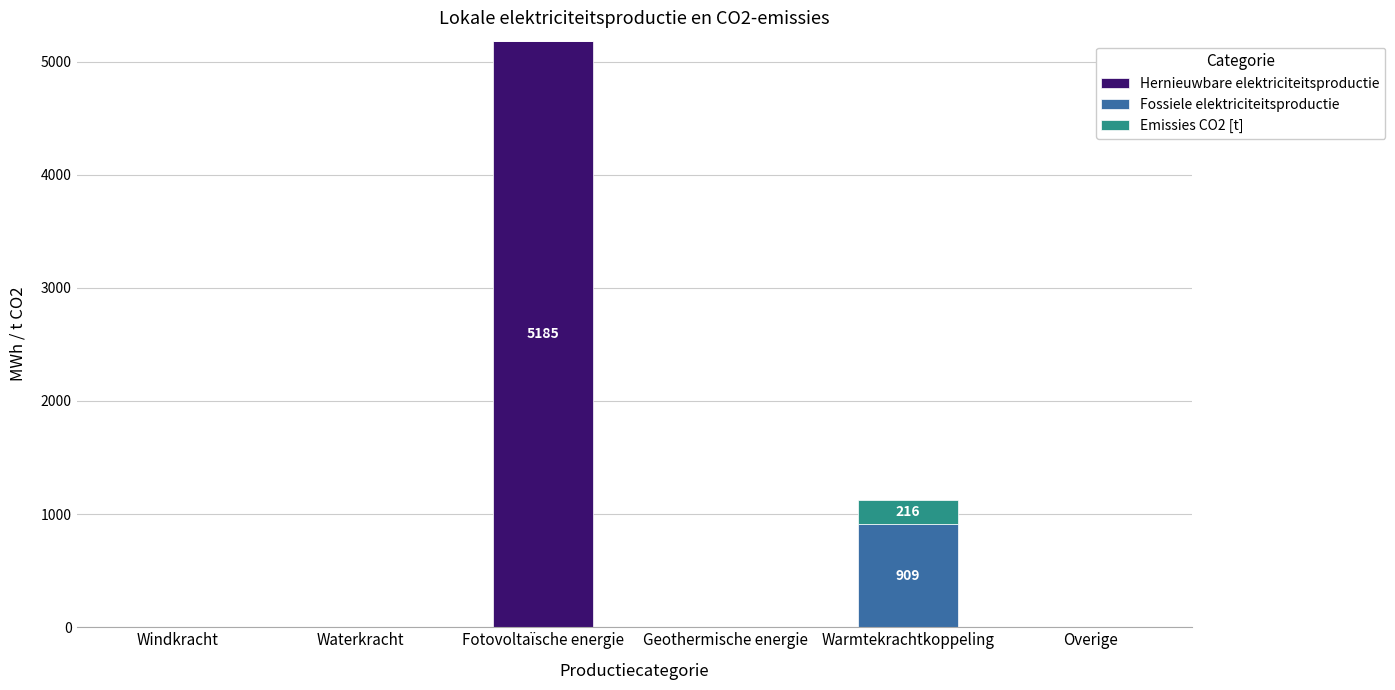

At which label does Hernieuwbare elektriciteitsproductie reach its peak?

Fotovoltaïsche energie